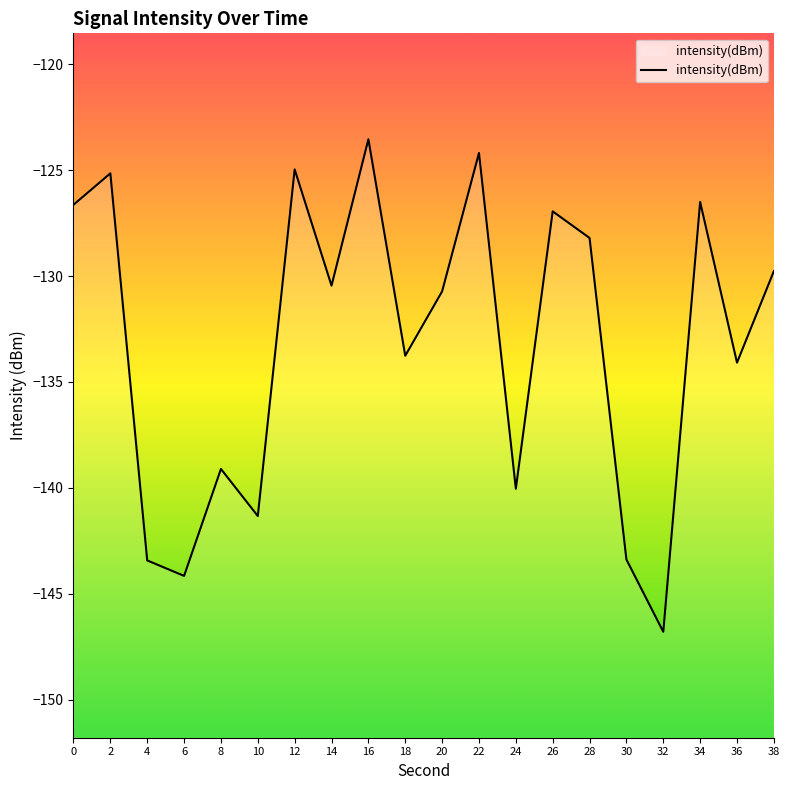

What is the change in value from 12 to 34?

-1.5